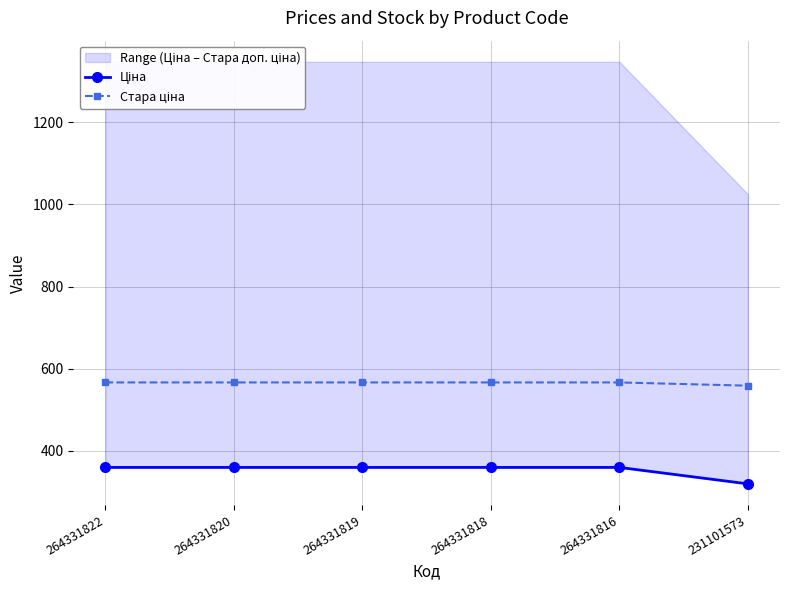

How many lines are shown in the chart?

2